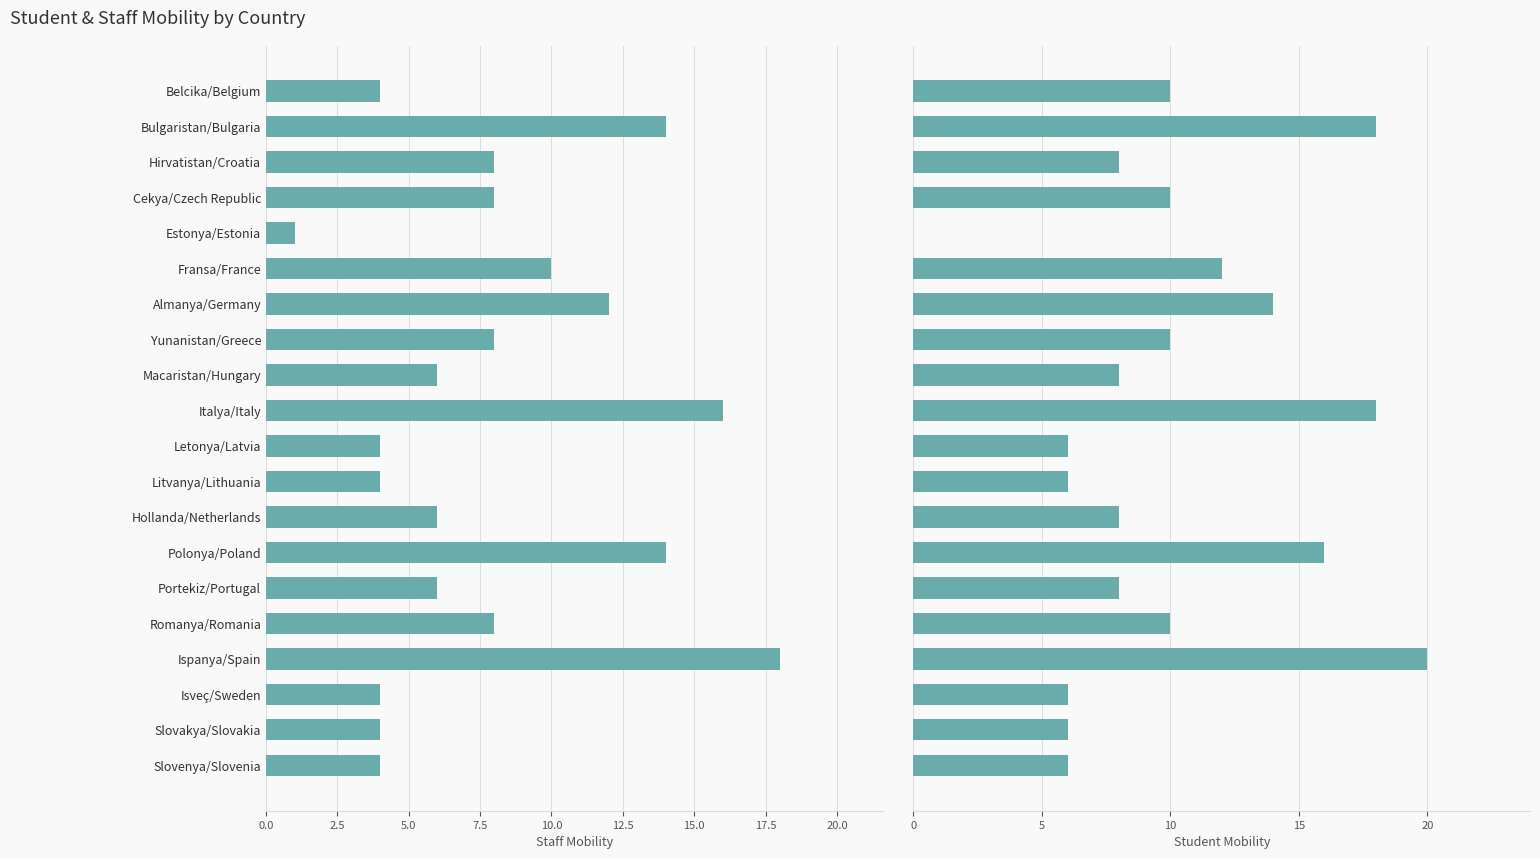

What is the value of the Student Mobility bar at the 17th from the left?

20